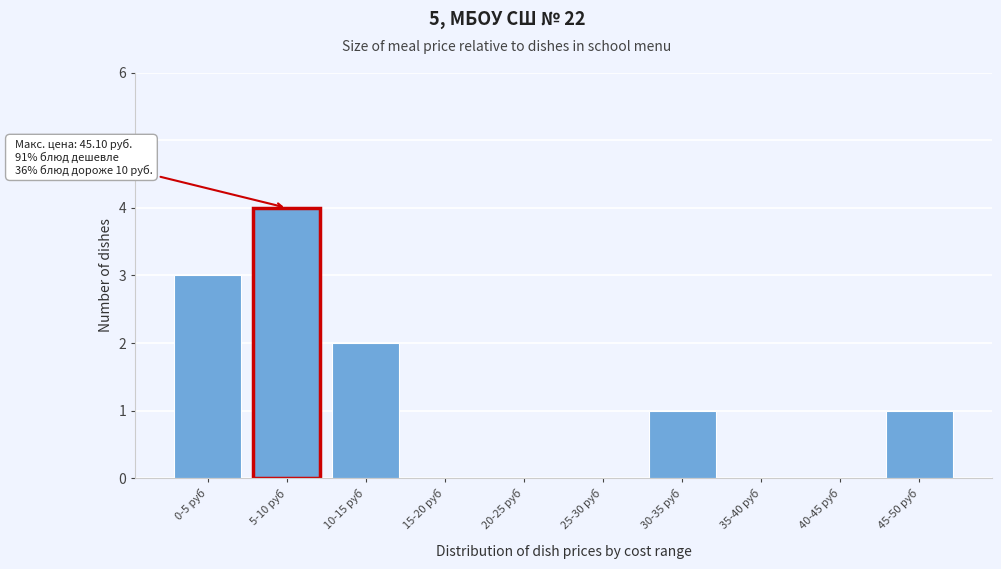

Reading left to right, transcribe all the data shown in this chart.

0-5 руб=3	5-10 руб=4	10-15 руб=2	15-20 руб=0	20-25 руб=0	25-30 руб=0	30-35 руб=1	35-40 руб=0	40-45 руб=0	45-50 руб=1